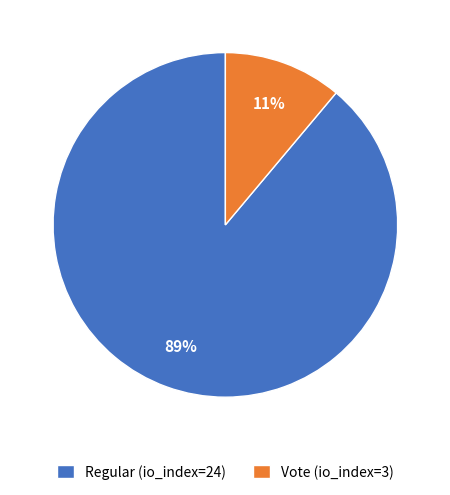

To the nearest percent, what is the difference between the Regular (io_index=24) and Vote (io_index=3) slice percentages?

78%